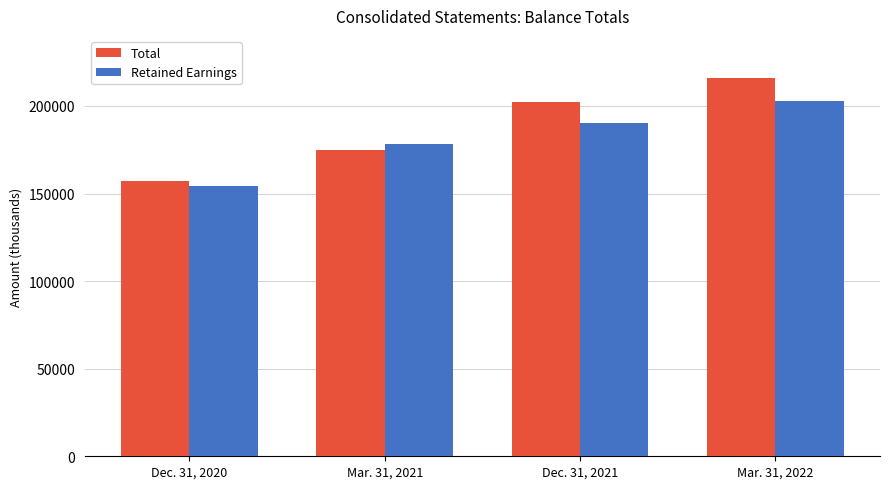

Is it true that Retained Earnings equals 154351 at Dec. 31, 2020?

True